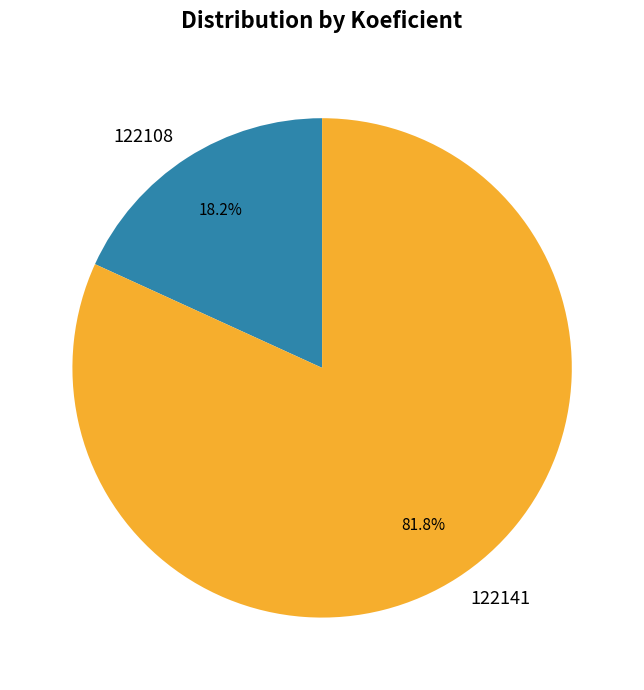

Is the sum of 122108 and 122141 greater than half?

Yes